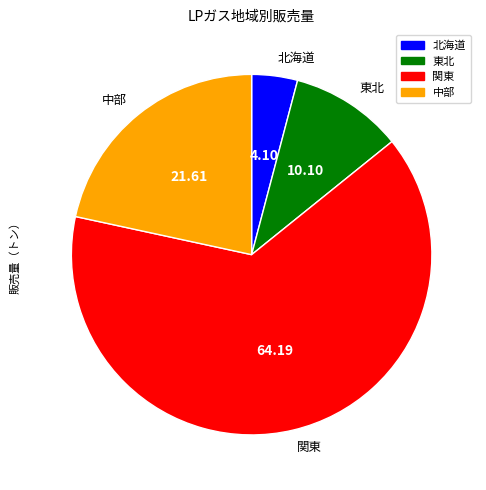

Approximately how many times larger is the value at 中部 compared to 北海道?

5.3